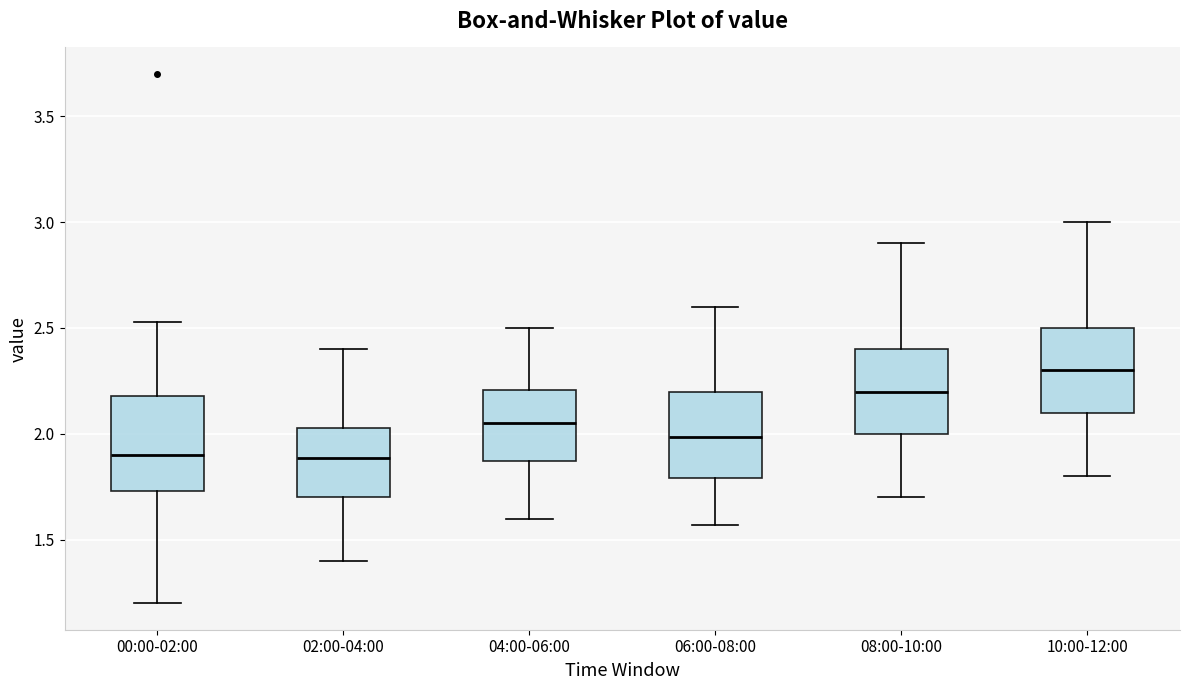

Reading left to right, read every box against the y-axis: the position of its median line, the range the box covers, and the ends of its whiskers. The values are not printed on the chart, so give them approximately, as read against the axis.

00:00-02:00: median 1.90, box 1.75 to 2.20, whiskers 1.20 to 2.55
02:00-04:00: median 1.90, box 1.70 to 2.05, whiskers 1.40 to 2.40
04:00-06:00: median 2.05, box 1.85 to 2.20, whiskers 1.60 to 2.50
06:00-08:00: median 2.00, box 1.80 to 2.20, whiskers 1.55 to 2.60
08:00-10:00: median 2.20, box 2.00 to 2.40, whiskers 1.70 to 2.90
10:00-12:00: median 2.30, box 2.10 to 2.50, whiskers 1.80 to 3.00